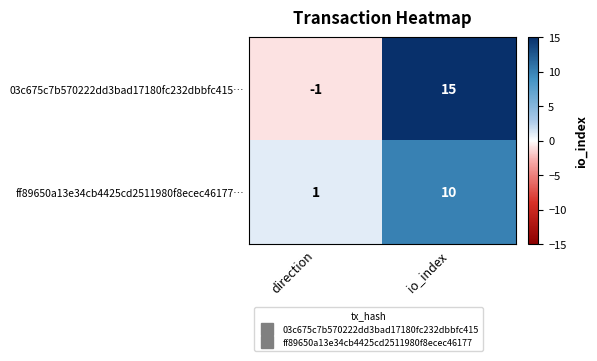

At which label is 03c675c7b570222dd3bad17180fc232dbbfc415… closest to 7?

direction